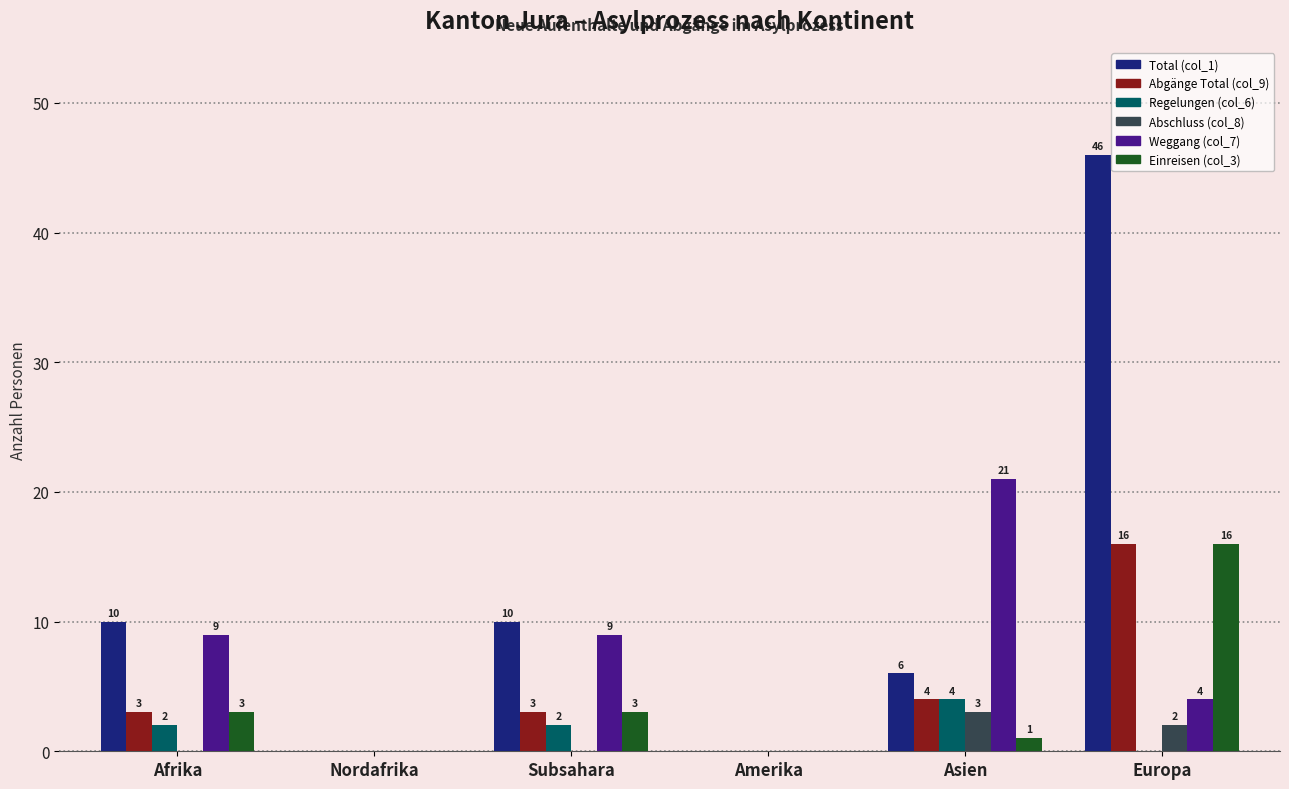

What are all the series names shown in the legend?

Total (col_1), Abgänge Total (col_9), Regelungen (col_6), Abschluss (col_8), Weggang (col_7), Einreisen (col_3)